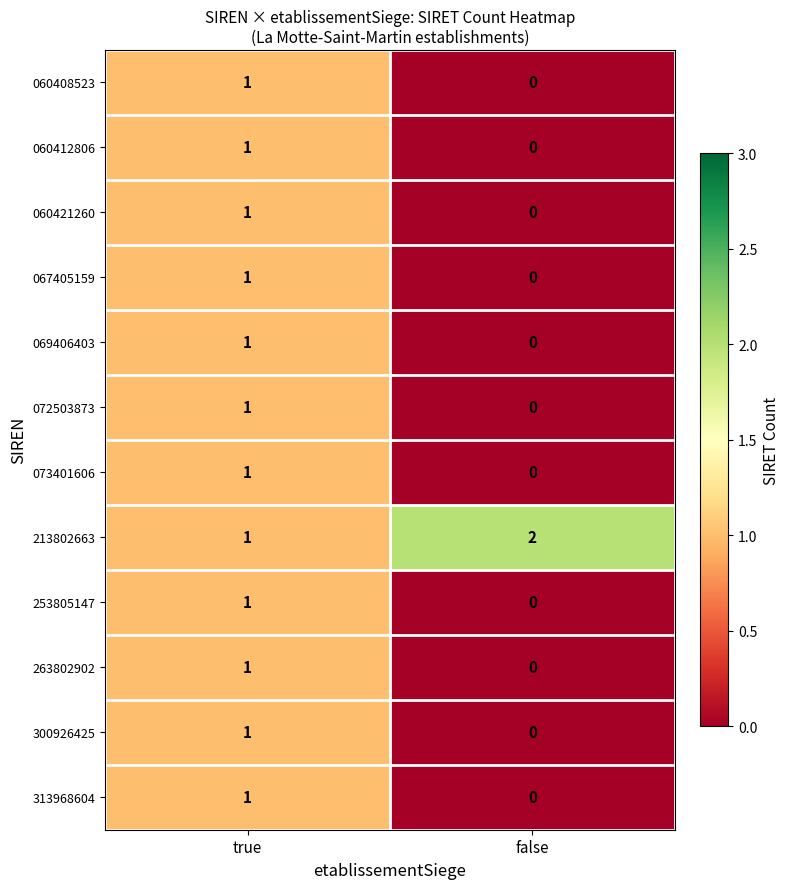

At which category is the sum across all series the highest?

true